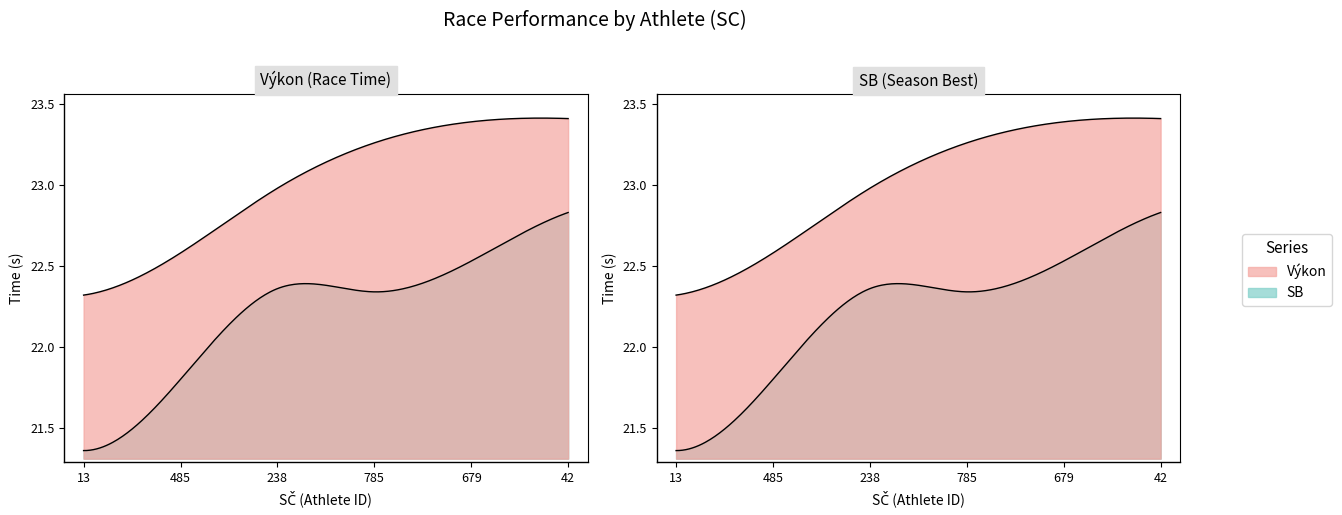

What is the difference between the maximum and minimum values in the Výkon series?

1.1